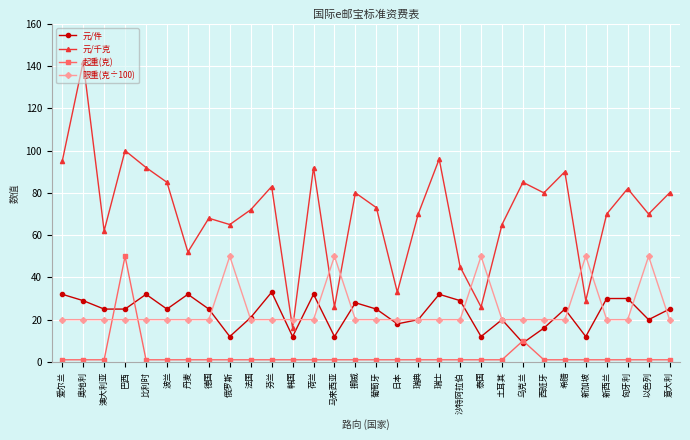

True or false: 起重(克) has more than 1 interior local peaks.

True